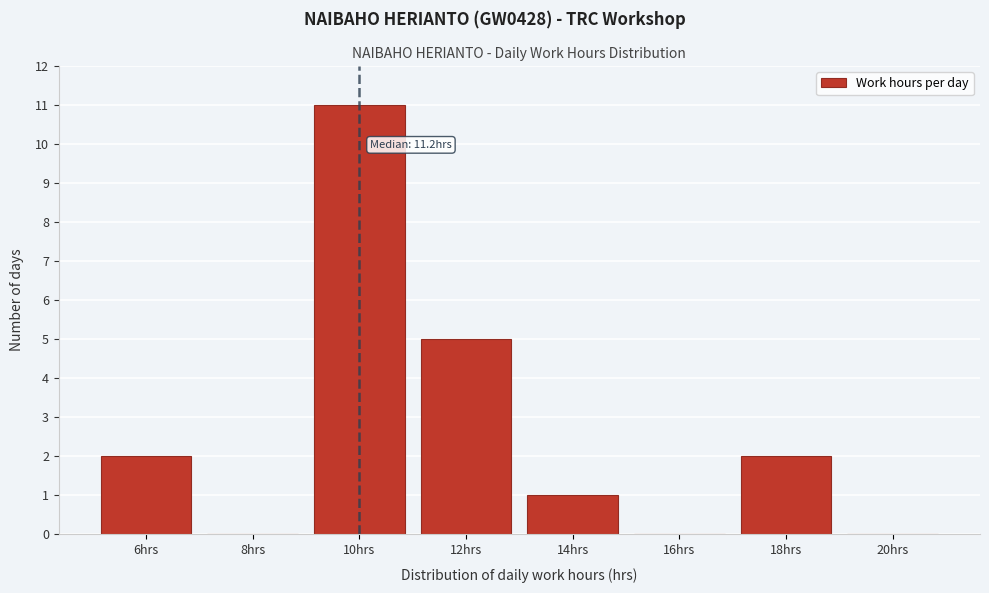

Reading left to right, extract all data points from this chart.

6hrs=2	8hrs=0	10hrs=11	12hrs=5	14hrs=1	16hrs=0	18hrs=2	20hrs=0